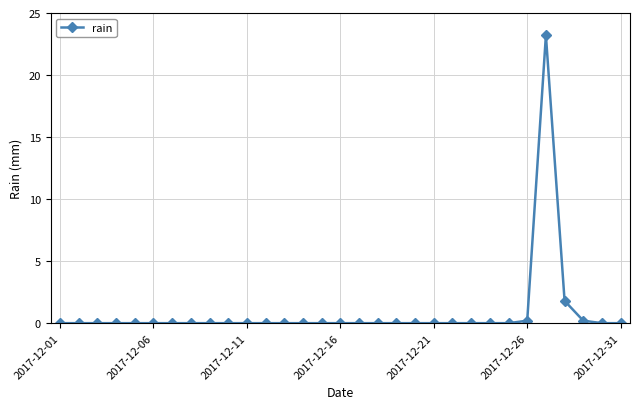

What is the difference between the second highest and second lowest values?

1.8